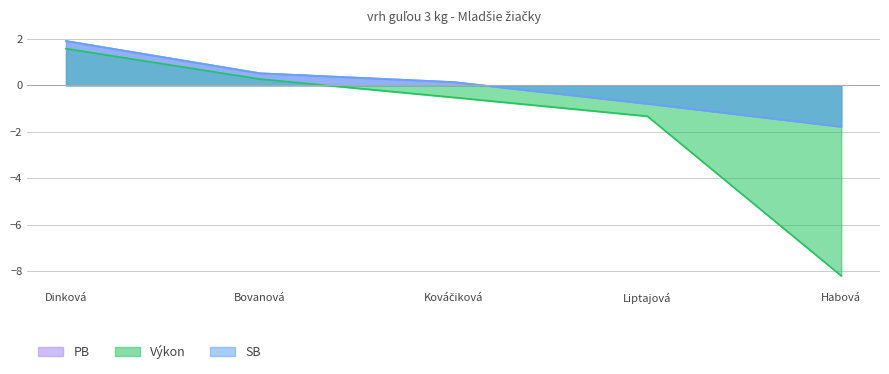

Which series has the largest range (max minus min)?

Výkon